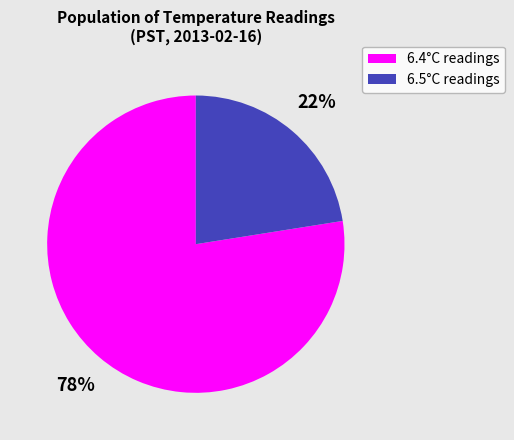

Is there a majority slice in this chart?

Yes